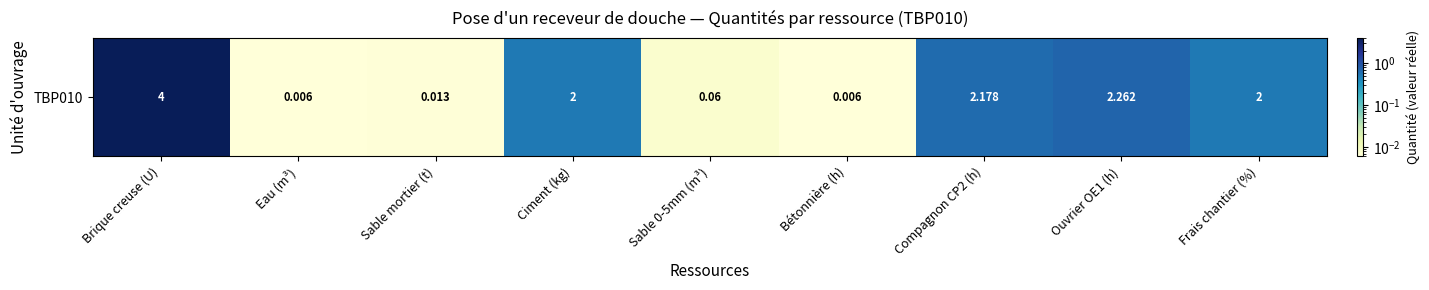

List the labels in order of value, smallest first.

Eau (m³), Bétonnière (h), Sable mortier (t), Sable 0-5mm (m³), Ciment (kg), Frais chantier (%), Compagnon CP2 (h), Ouvrier OE1 (h), Brique creuse (U)